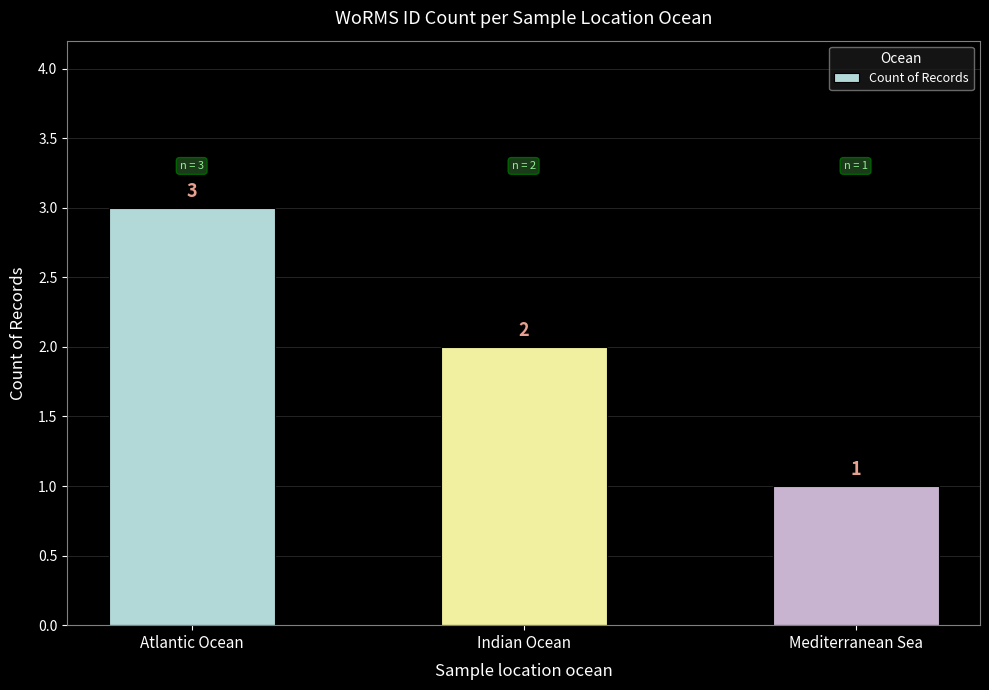

Reading left to right, extract all data points from this chart.

Atlantic Ocean=3	Indian Ocean=2	Mediterranean Sea=1